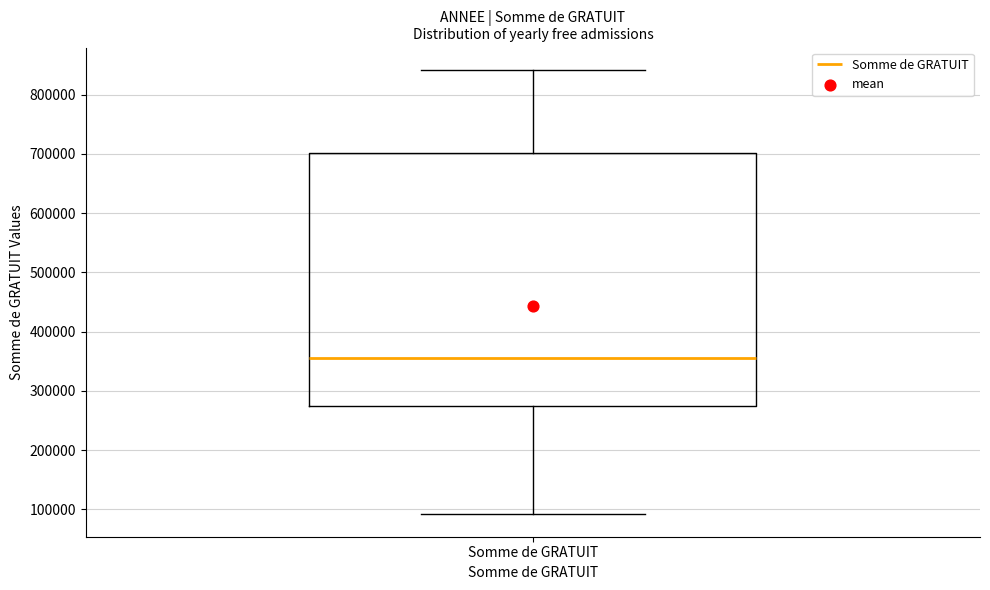

Read this box plot against the y-axis: the position of the median line, the range covered by the box, and the ends of both whiskers. The values are not printed on the chart, so give them approximately, as read against the axis.

median 350000, box 270000 to 700000, whiskers 90000 to 840000